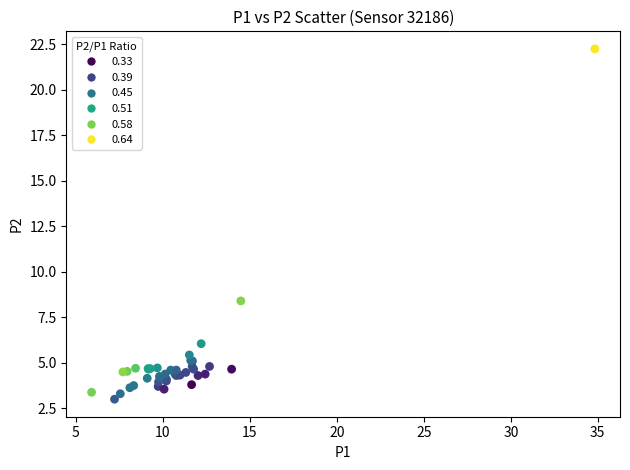

What Y value in the scatter plot is closest to 12?

8.4